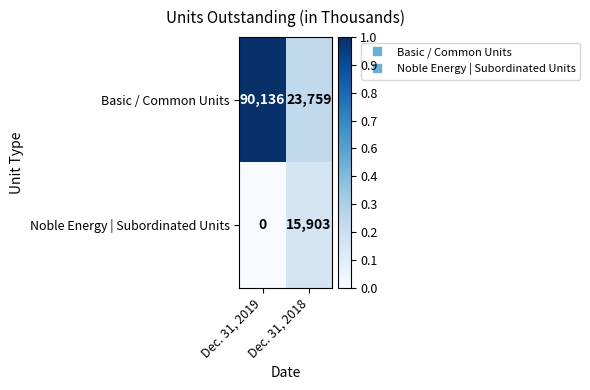

Read the Noble Energy | Subordinated Units value at Dec. 31, 2018, to the nearest 50.

15900